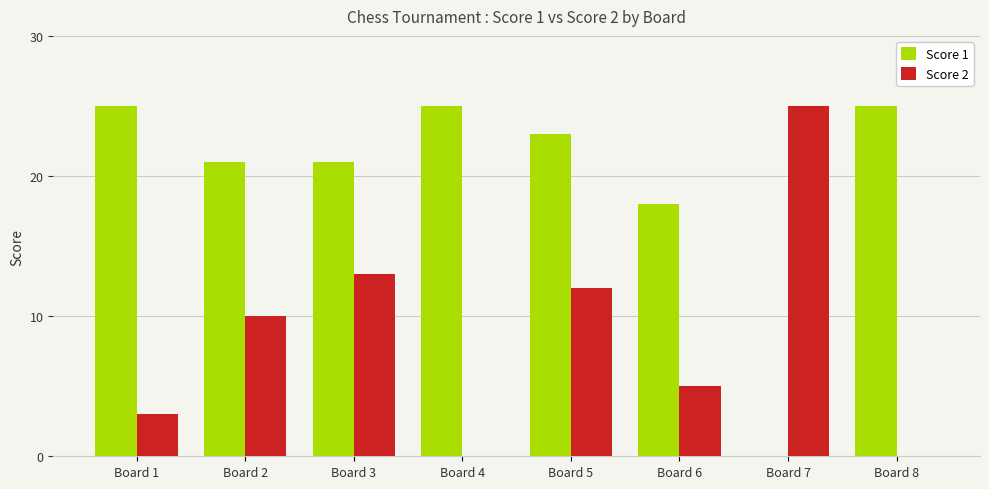

Is the value of Score 1 at Board 7 greater than the value of Score 2 at Board 1?

No